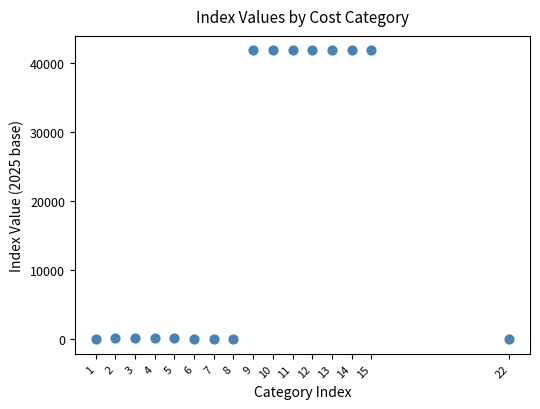

What is the range of X values (max minus min)?

21.0